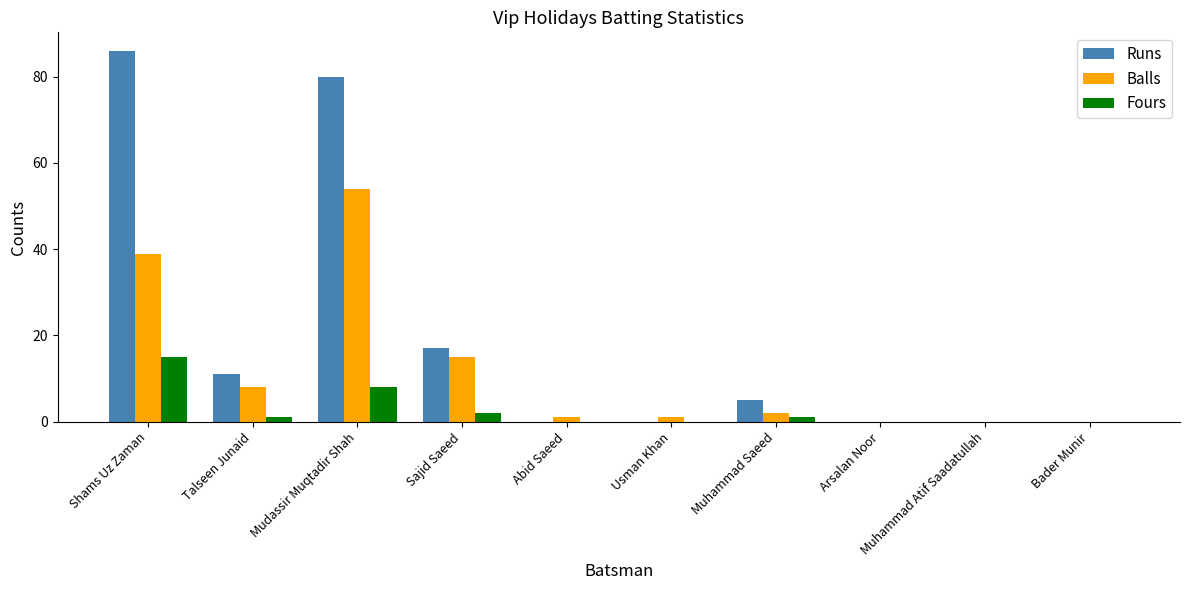

How many distinct data groups are displayed?

3